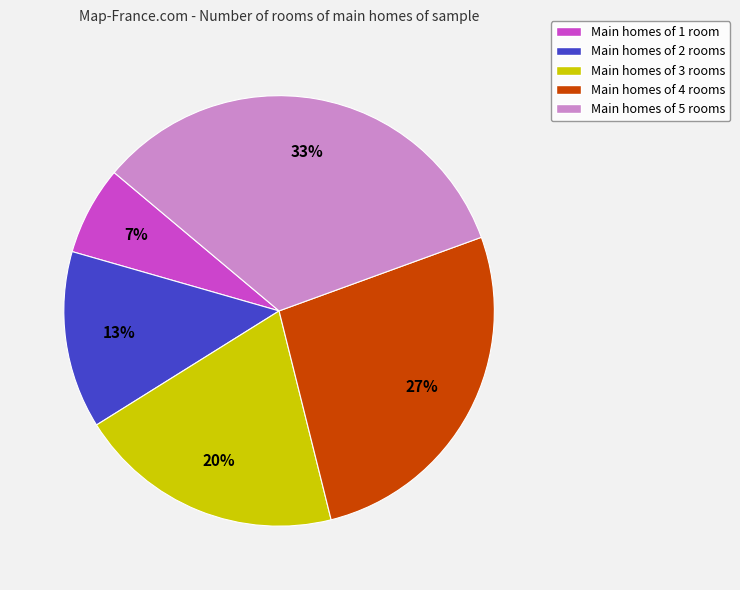

To the nearest percent, what is the average slice percentage?

20%